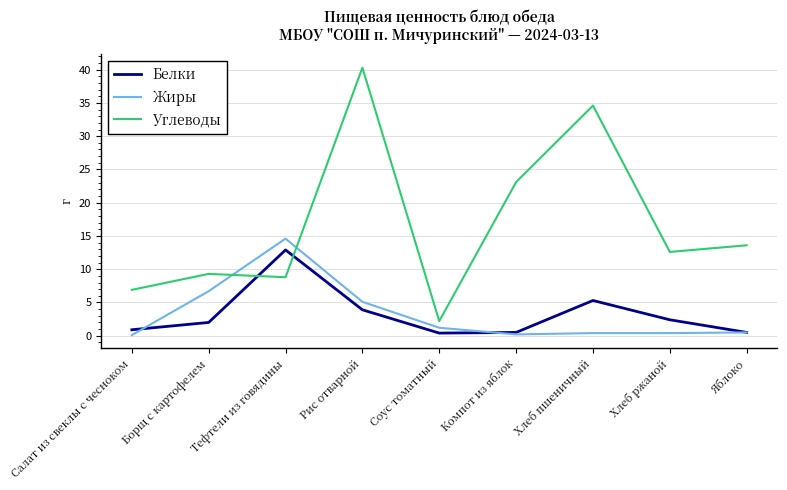

What is the difference between the maximum and second lowest values in the Углеводы series?

33.4